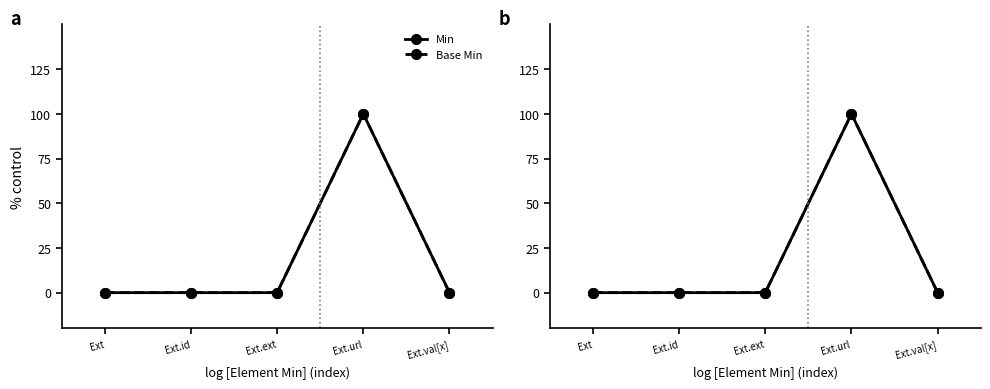

Which has a higher value, Ext.id or Ext?

Ext.id